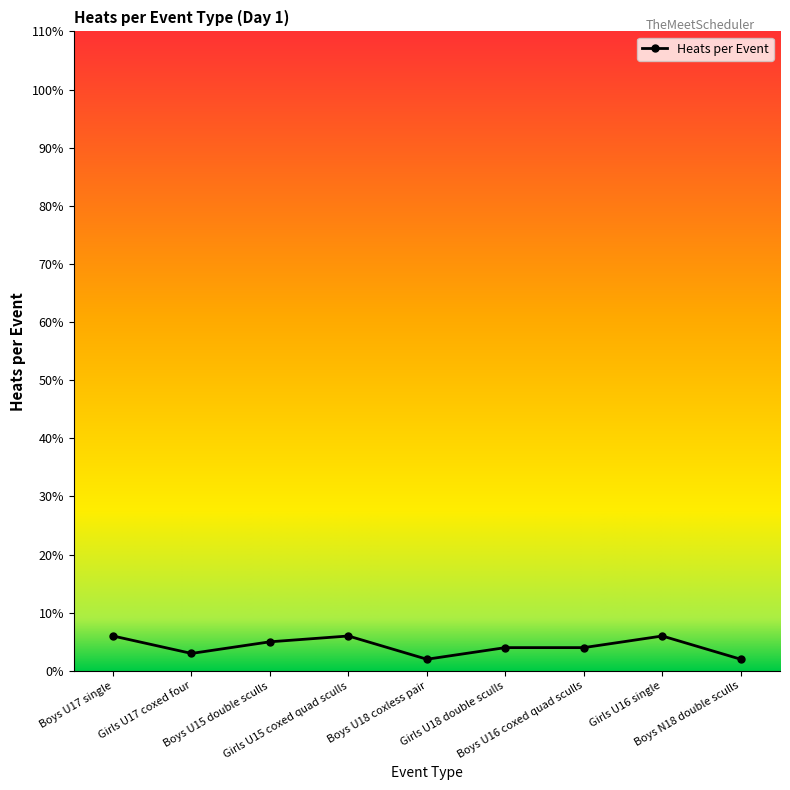

What is the difference between the maximum and minimum values?

4